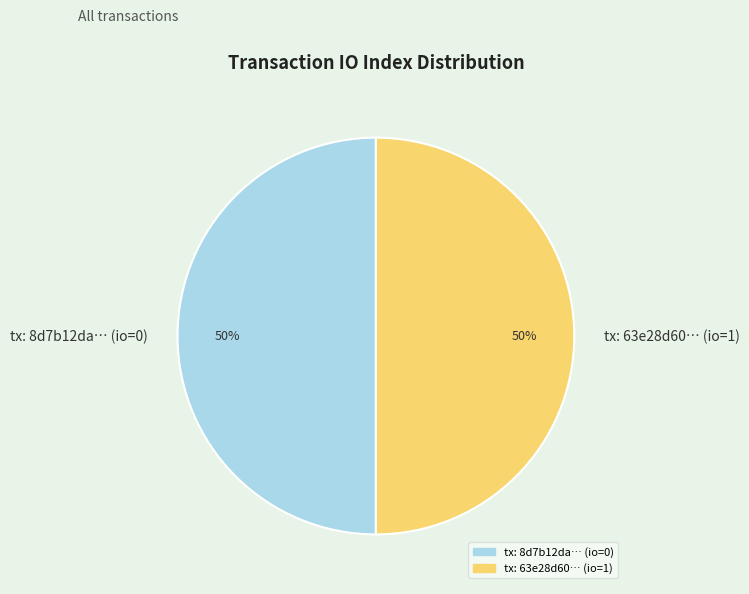

Is the sum of tx: 8d7b12da… (io=0) and tx: 63e28d60… (io=1) greater than half?

Yes